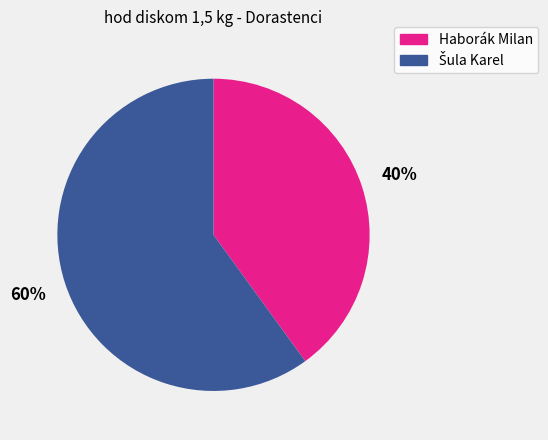

To the nearest percent, what is the difference between the largest and smallest slice percentages?

20%